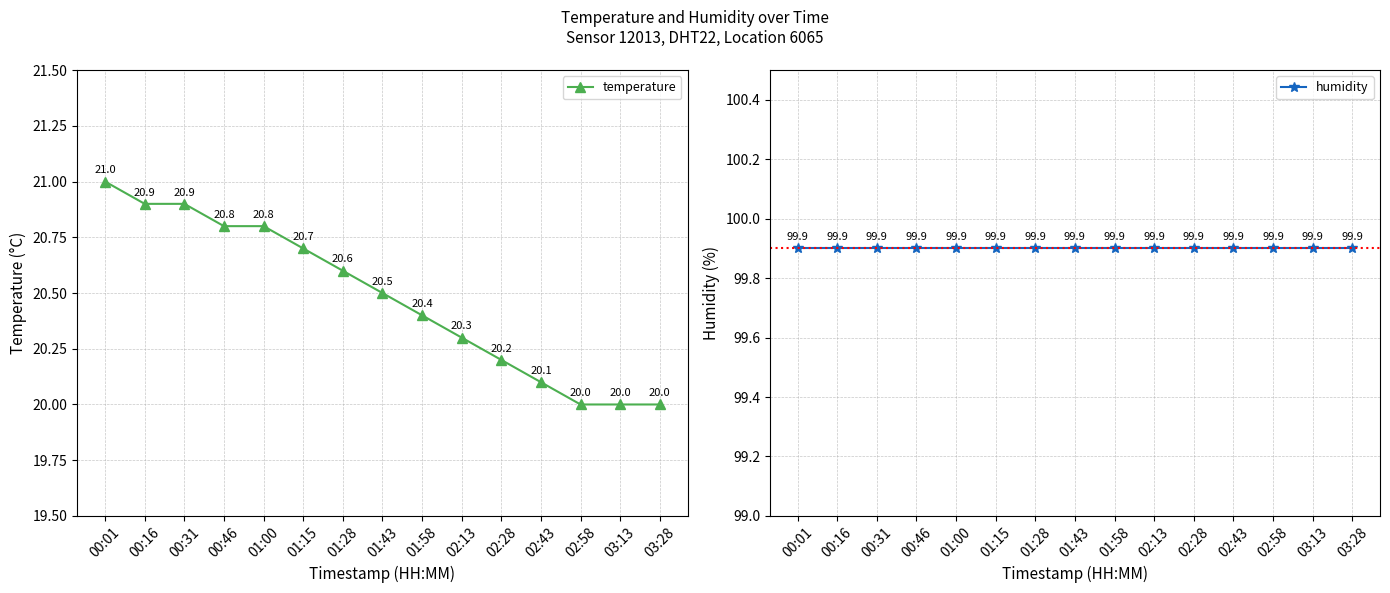

True or false: temperature and humidity cross at least once.

False